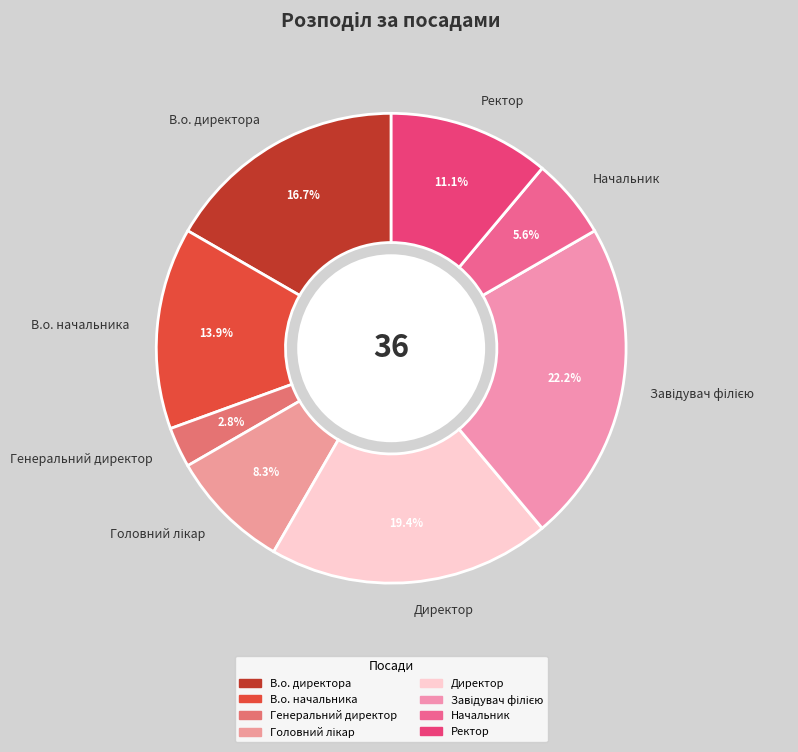

Combined, do Ректор and Генеральний директор account for over 50%?

No